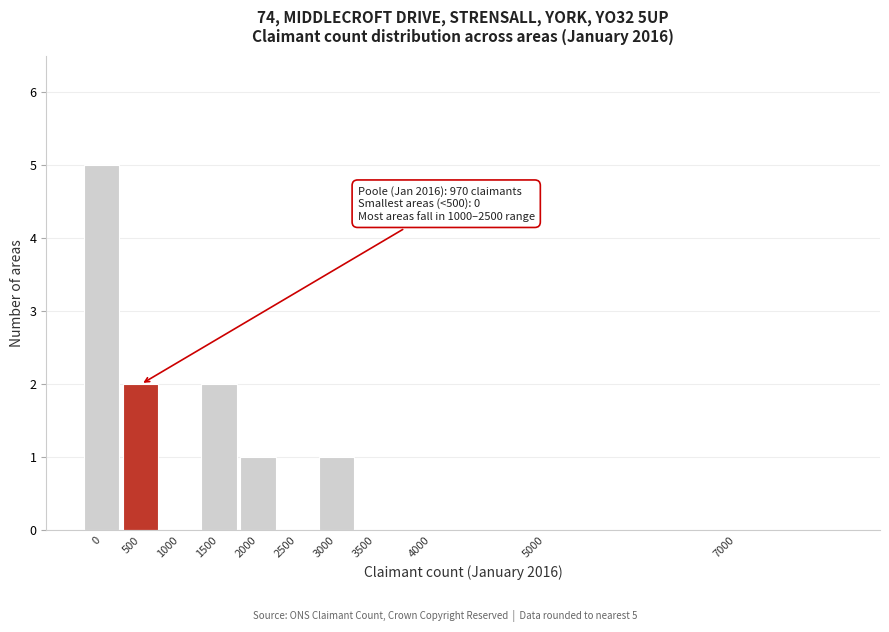

Reading left to right, list all the values displayed in this chart.

0=5	500=2	1000=0	1500=2	2000=1	2500=0	3000=1	3500=0	4000=0	5000=0	7000=0